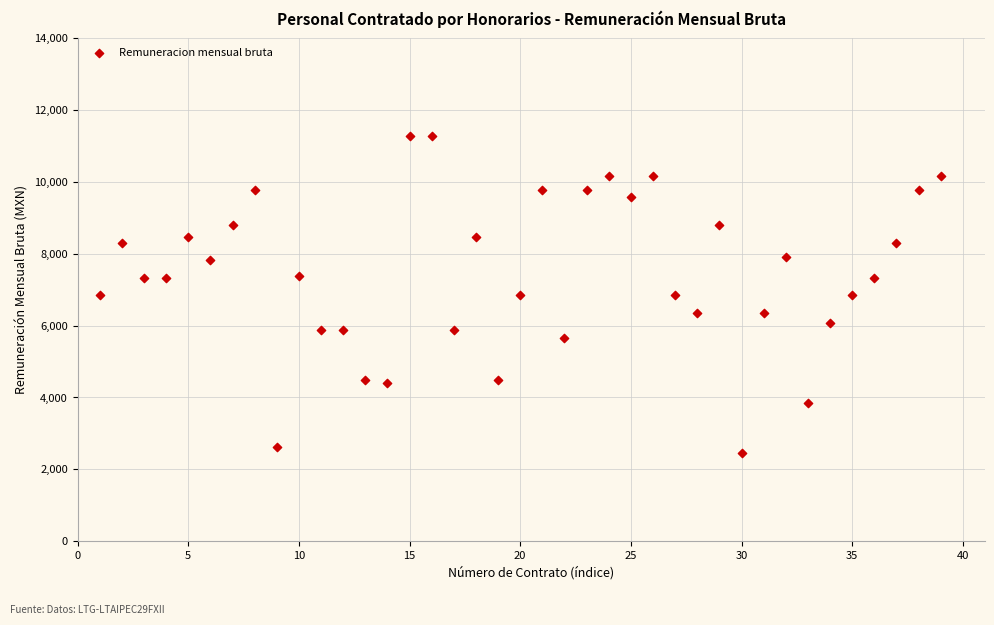

What is the range of X values (max minus min)?

38.0